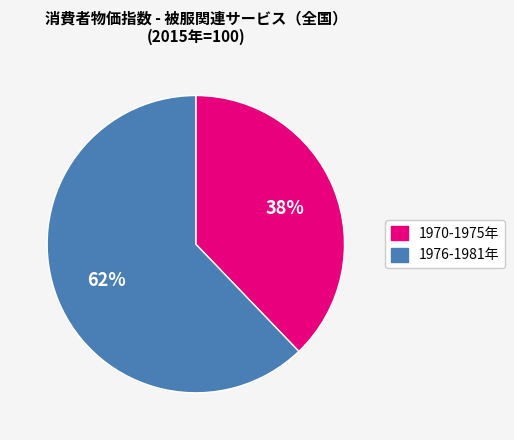

Is there a majority slice in this chart?

Yes